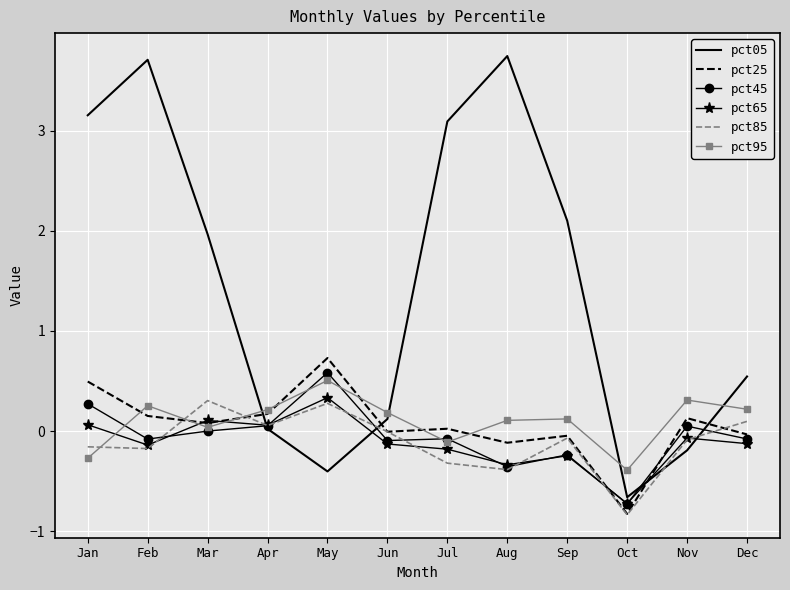

What is the total value across all series at May?

2.0